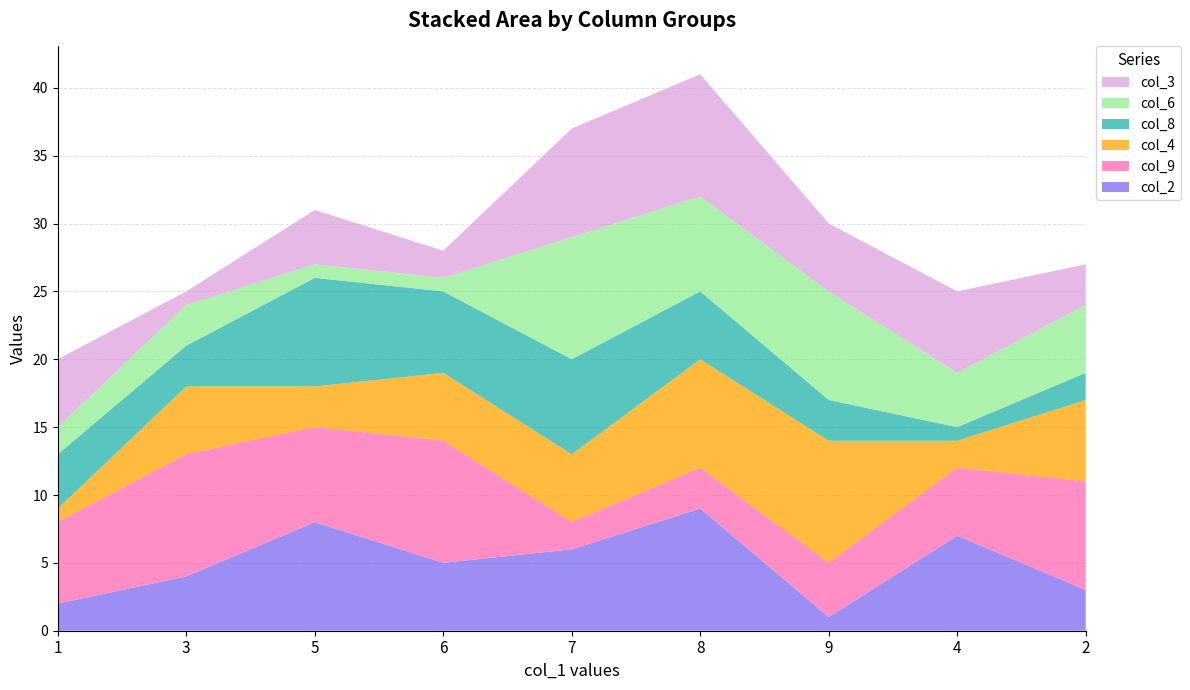

Reading left to right, transcribe all the data shown in this chart.

col_2: 1=2	3=4	5=8	6=5	7=6	8=9	9=1	4=7	2=3
col_9: 1=6	3=9	5=7	6=9	7=2	8=3	9=4	4=5	2=8
col_4: 1=1	3=5	5=3	6=5	7=5	8=8	9=9	4=2	2=6
col_8: 1=4	3=3	5=8	6=6	7=7	8=5	9=3	4=1	2=2
col_6: 1=2	3=3	5=1	6=1	7=9	8=7	9=8	4=4	2=5
col_3: 1=5	3=1	5=4	6=2	7=8	8=9	9=5	4=6	2=3